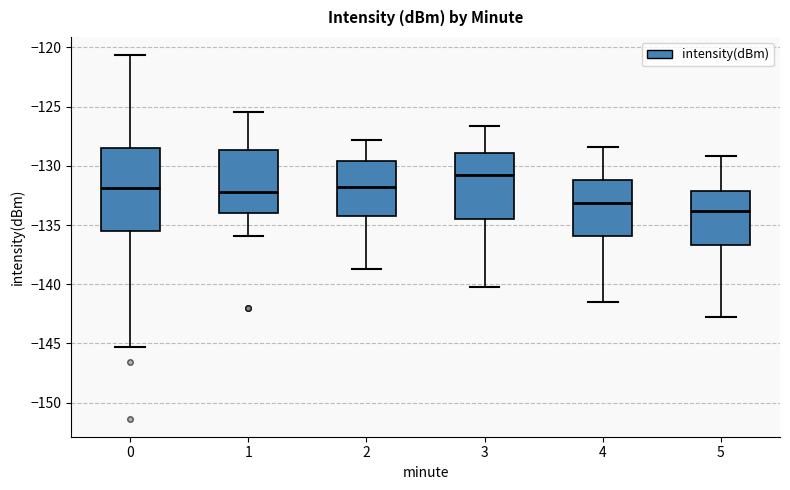

Where does the upper whisker of the box at x = 5 end on the y-axis? The values are not printed on the chart, so give them approximately, as read against the axis.

-129.0